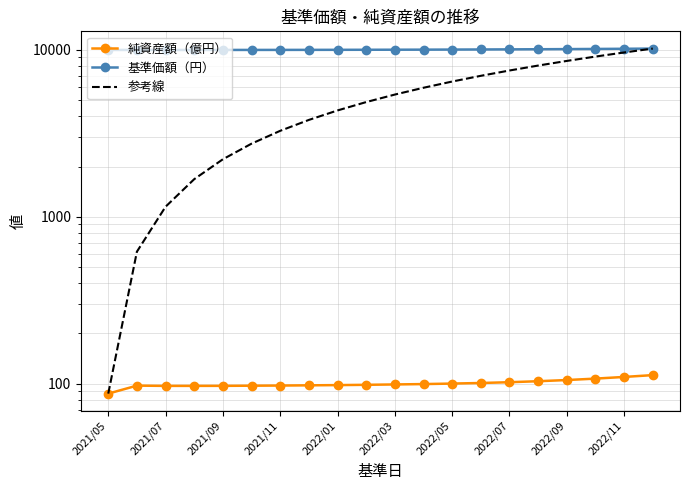

Where is 基準価額（円） nearest to the value 10078?

15